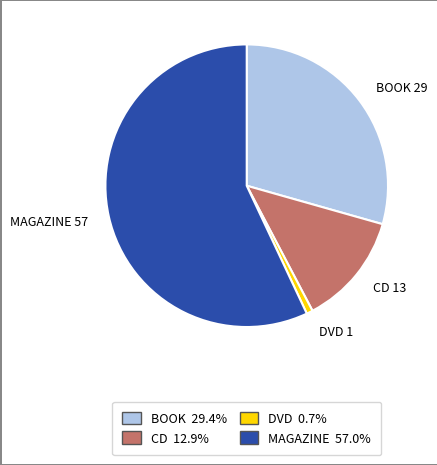

Between BOOK and CD, which is larger?

BOOK